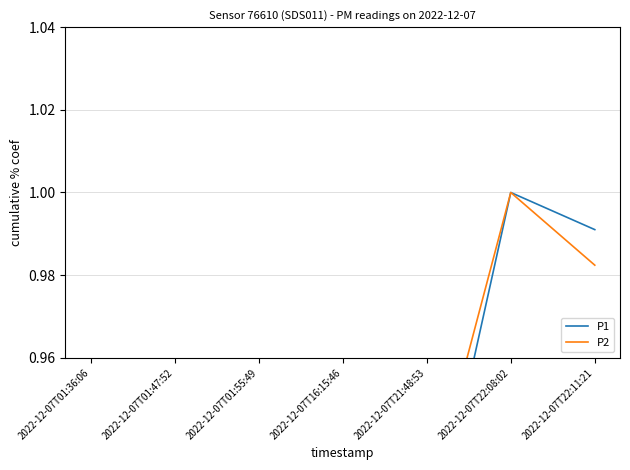

Reading right to left, transcribe all the data shown in this chart.

P1: 2022-12-07T22:11:21=1.0	2022-12-07T22:08:02=1.0	2022-12-07T21:48:53=0.9	2022-12-07T16:15:46=0.6	2022-12-07T01:55:49=0.7	2022-12-07T01:47:52=0.8	2022-12-07T01:36:06=0.8
P2: 2022-12-07T22:11:21=1.0	2022-12-07T22:08:02=1.0	2022-12-07T21:48:53=0.9	2022-12-07T16:15:46=0.5	2022-12-07T01:55:49=0.8	2022-12-07T01:47:52=0.9	2022-12-07T01:36:06=0.8